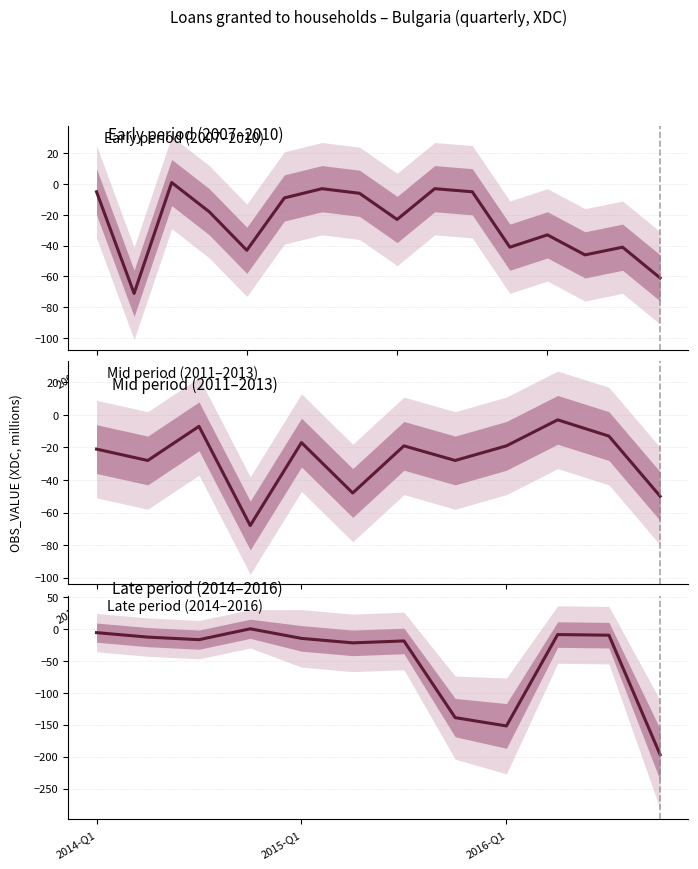

How many points are higher than both their immediate neighbors (excluding endpoints)?

3